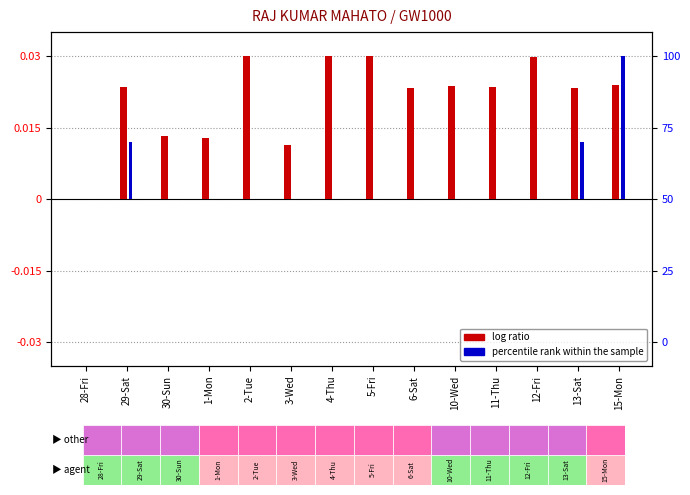

What position from the right is 4-Thu?

8